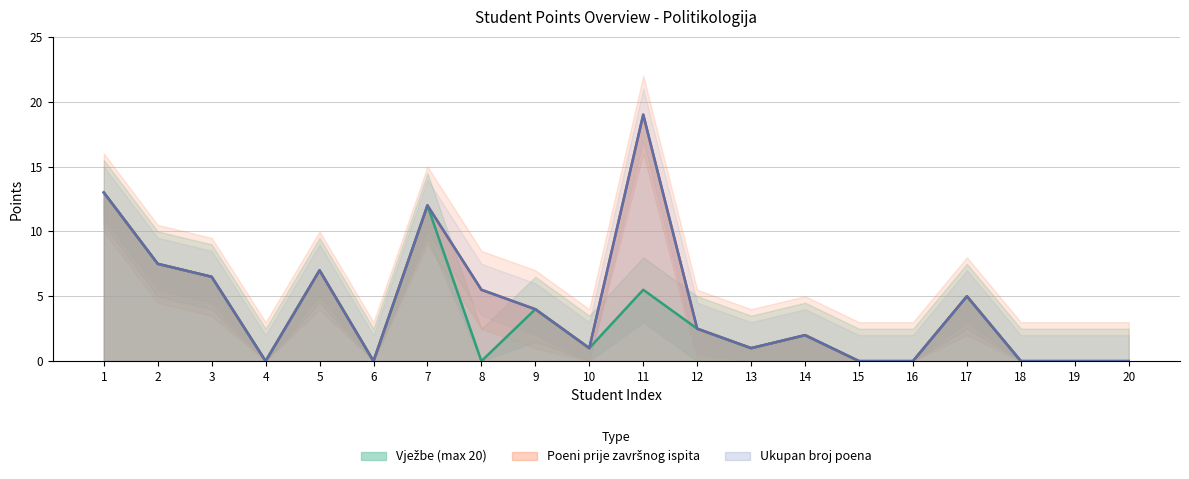

Which series has the largest range (max minus min)?

Poeni prije završnog ispita